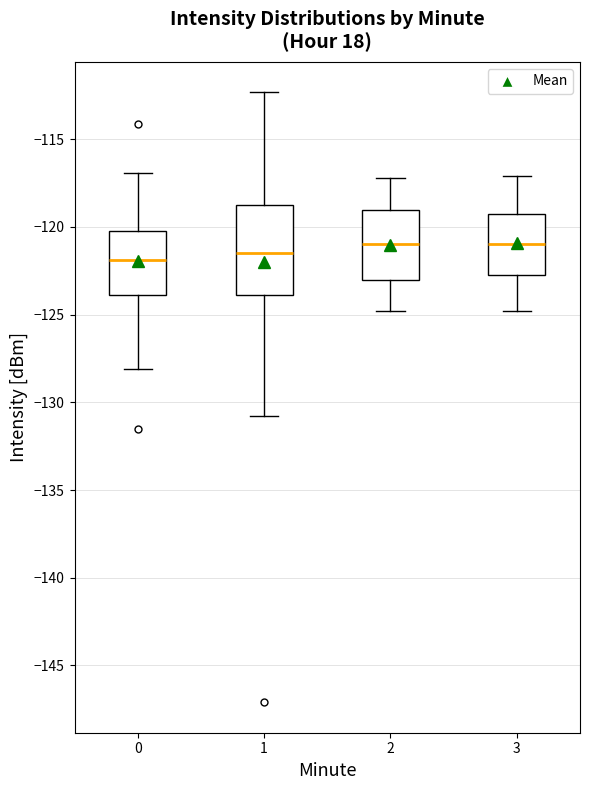

Reading left to right, read every box against the y-axis: the position of its median line, the range the box covers, and the ends of its whiskers. The values are not printed on the chart, so give them approximately, as read against the axis.

0: median -122.0, box -124.0 to -120.5, whiskers -128.0 to -117.0
1: median -121.5, box -124.0 to -118.5, whiskers -131.0 to -112.5
2: median -121.0, box -123.0 to -119.0, whiskers -125.0 to -117.0
3: median -121.0, box -122.5 to -119.0, whiskers -125.0 to -117.0